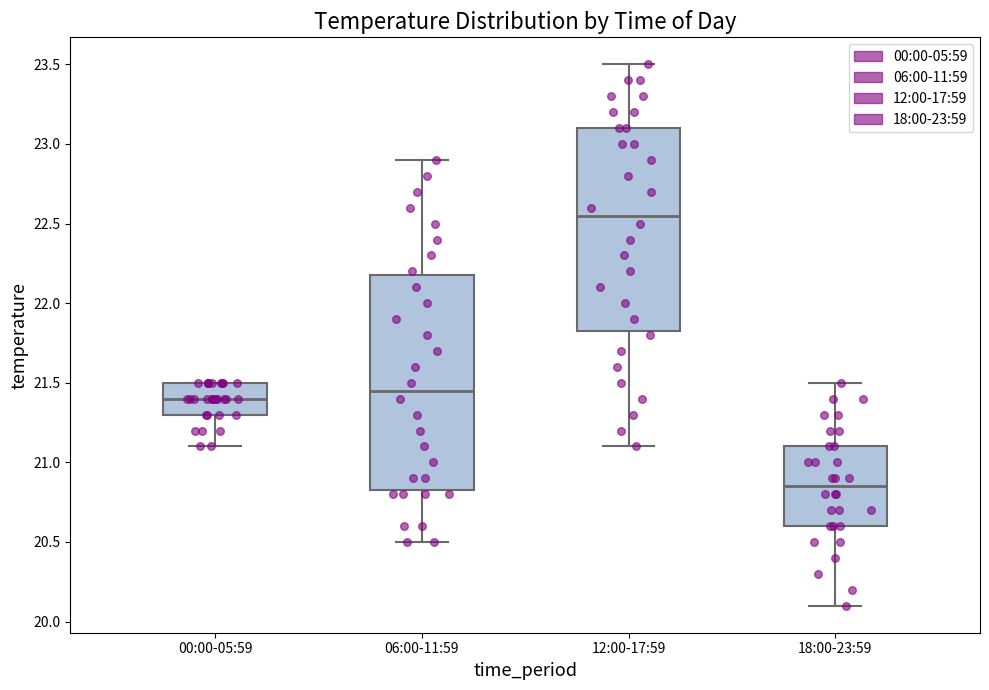

Which box's median line is the highest?

12:00-17:59